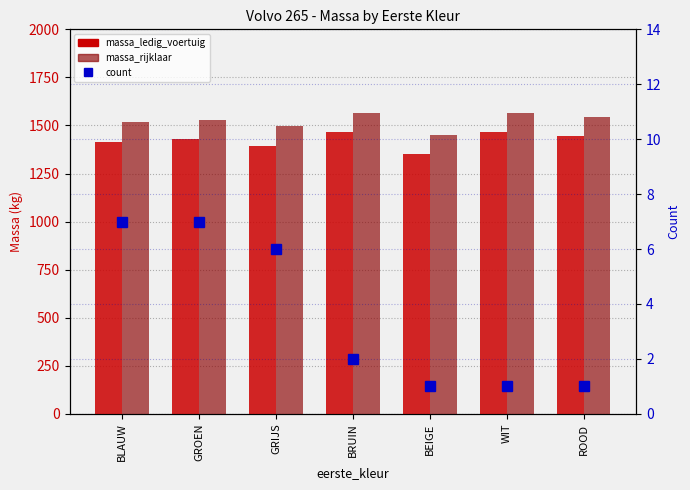

The massa_rijklaar series shows 1450 at BEIGE. True or false?

True